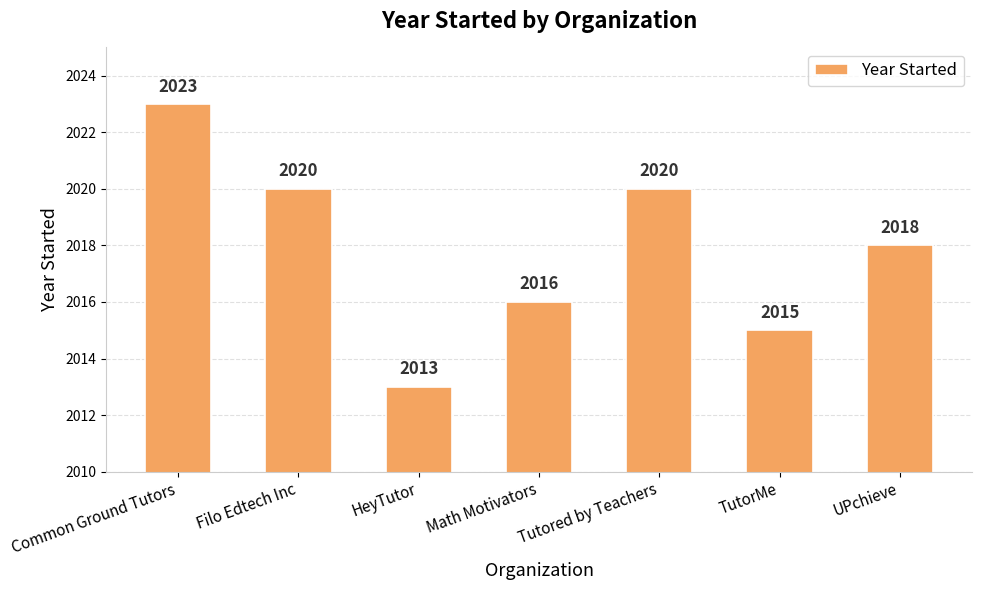

Approximately how many times larger is the value at Tutored by Teachers compared to TutorMe?

1.0